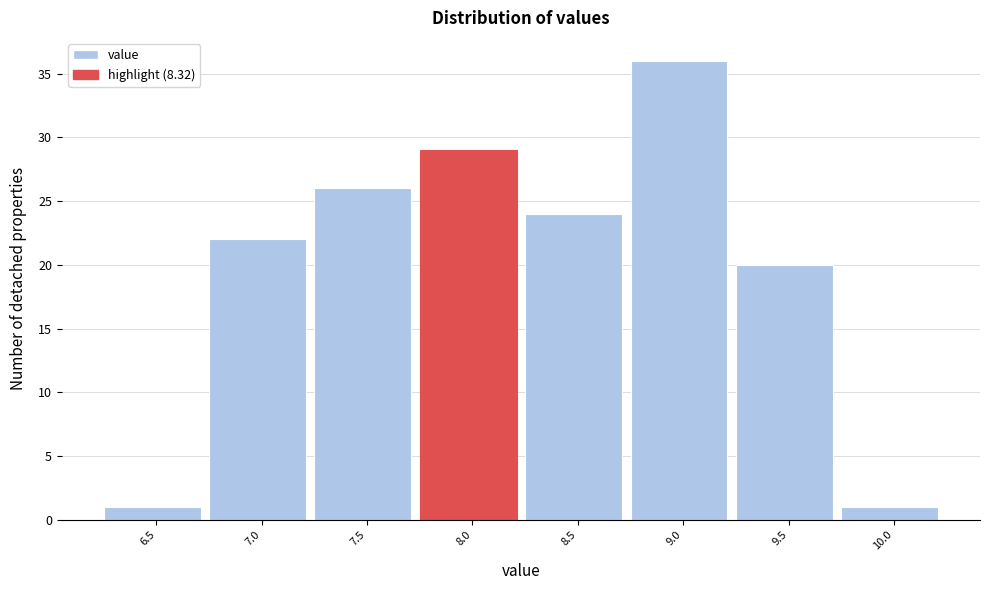

Reading right to left, transcribe all the data shown in this chart.

1	20	36	24	29	26	22	1